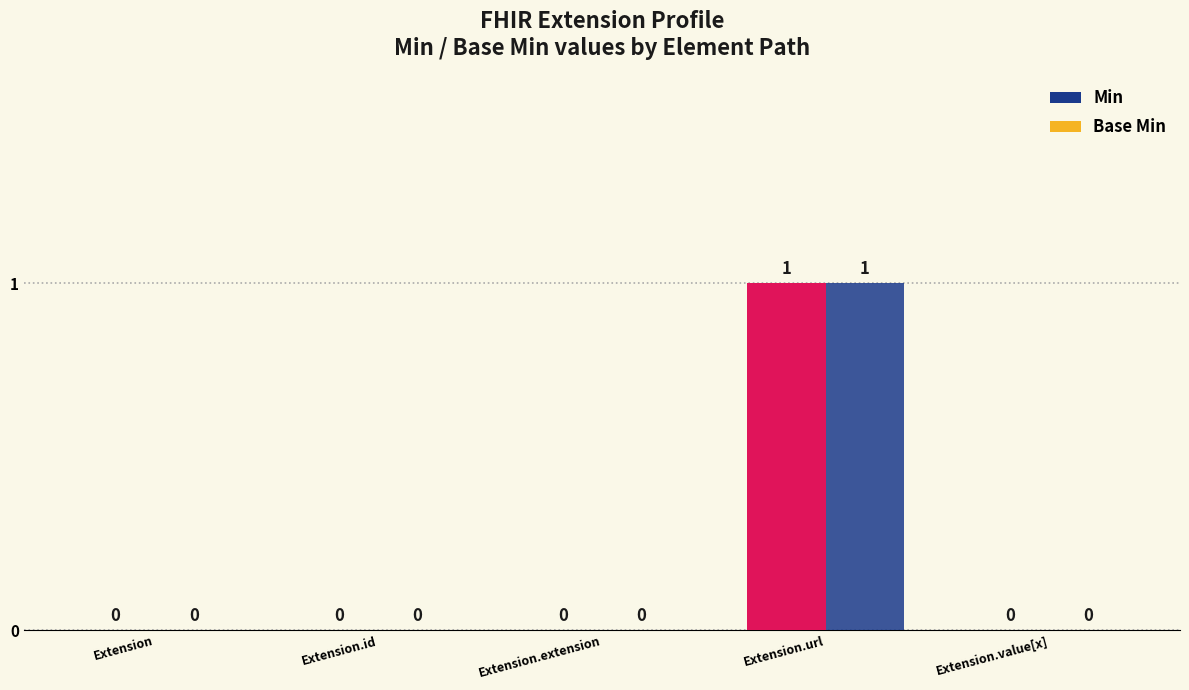

Reading left to right, transcribe all the data shown in this chart.

Min: Extension=0	Extension.id=0	Extension.extension=0	Extension.url=1	Extension.value[x]=0
Base Min: Extension=0	Extension.id=0	Extension.extension=0	Extension.url=1	Extension.value[x]=0